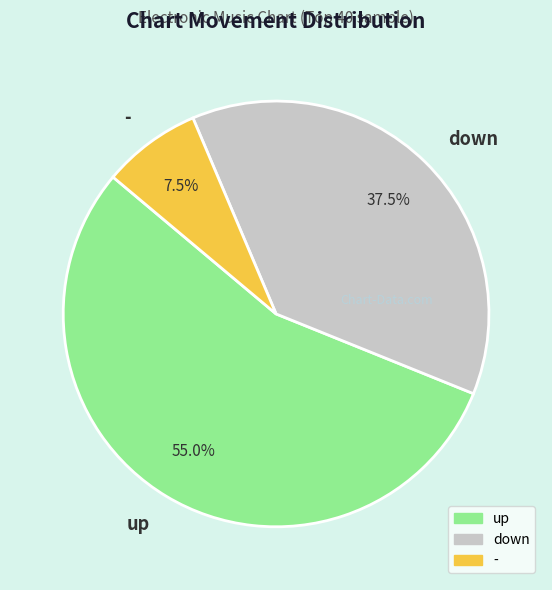

How many slices are in this pie chart?

3